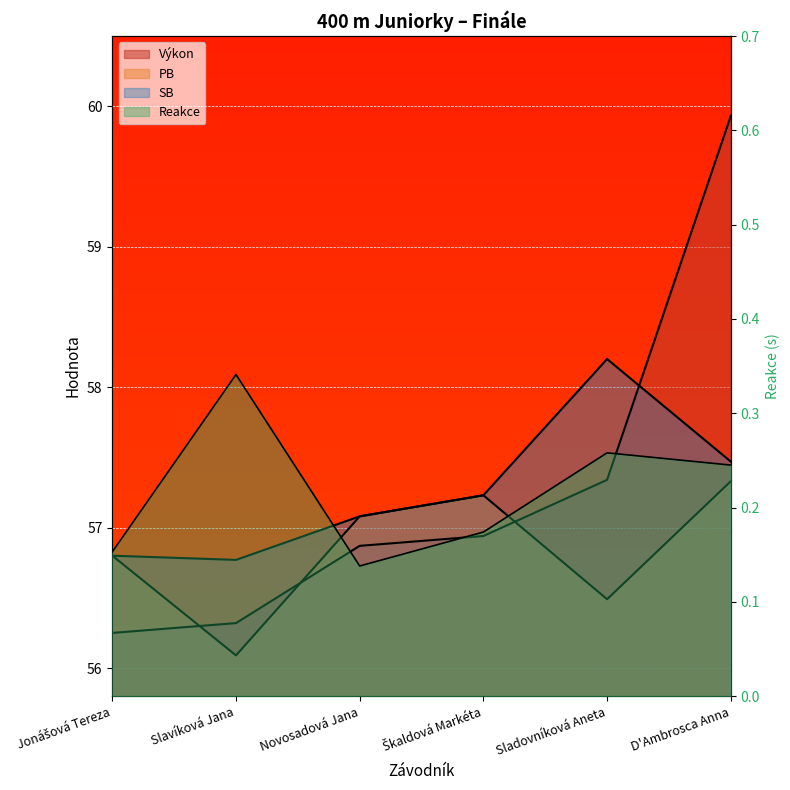

Where is SB nearest to the value 57?

Novosadová Jana